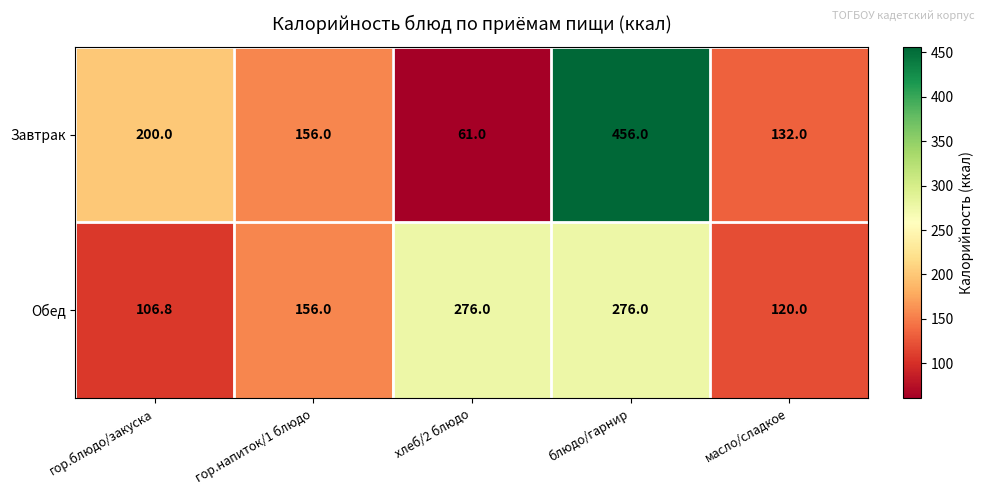

Reading left to right, extract all data points from this chart.

Завтрак: гор.блюдо/закуска=200.0	гор.напиток/1 блюдо=156.0	хлеб/2 блюдо=61.0	блюдо/гарнир=456.0	масло/сладкое=132.0
Обед: гор.блюдо/закуска=106.8	гор.напиток/1 блюдо=156.0	хлеб/2 блюдо=276.0	блюдо/гарнир=276.0	масло/сладкое=120.0